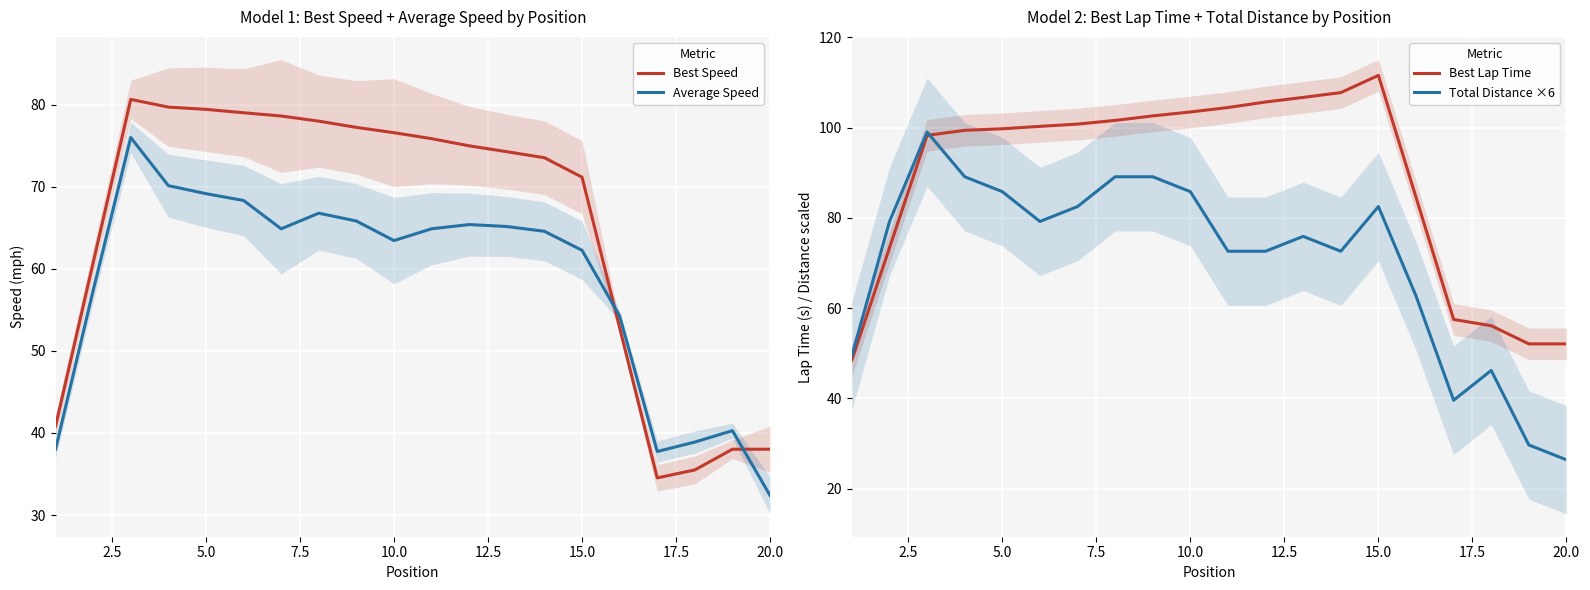

What is the lowest value of the Best Lap Time series?

48.5